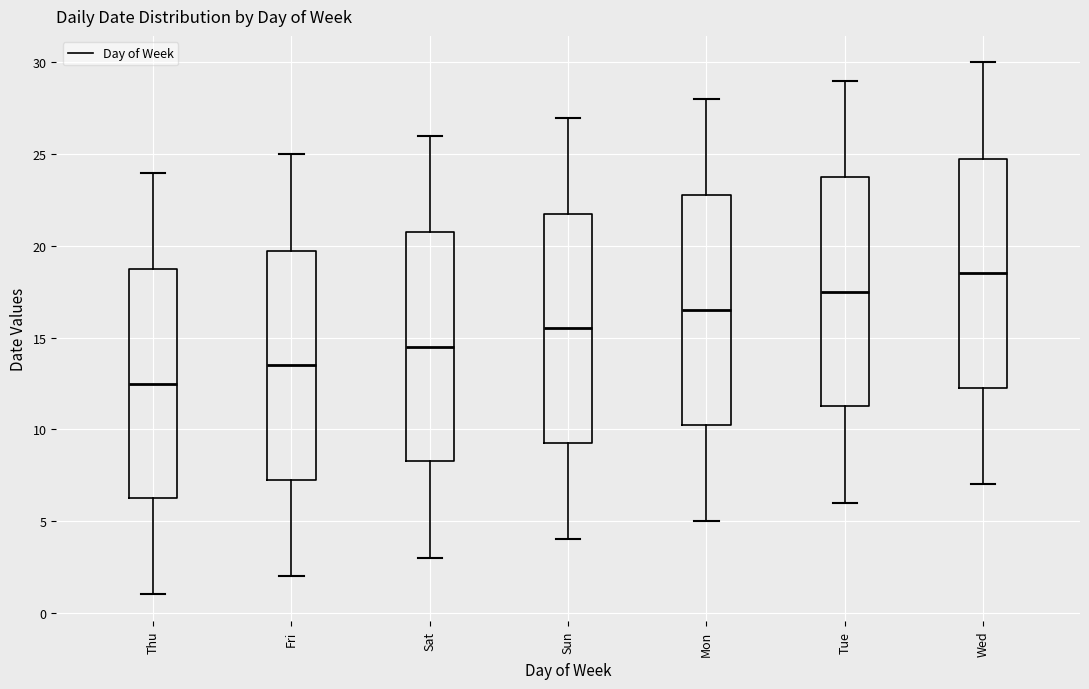

Reading left to right, read every box against the y-axis: the position of its median line, the range the box covers, and the ends of its whiskers. The values are not printed on the chart, so give them approximately, as read against the axis.

Thu: median 12.5, box 6.5 to 19.0, whiskers 1.0 to 24.0
Fri: median 13.5, box 7.5 to 20.0, whiskers 2.0 to 25.0
Sat: median 14.5, box 8.5 to 21.0, whiskers 3.0 to 26.0
Sun: median 15.5, box 9.5 to 22.0, whiskers 4.0 to 27.0
Mon: median 16.5, box 10.5 to 23.0, whiskers 5.0 to 28.0
Tue: median 17.5, box 11.5 to 24.0, whiskers 6.0 to 29.0
Wed: median 18.5, box 12.5 to 25.0, whiskers 7.0 to 30.0